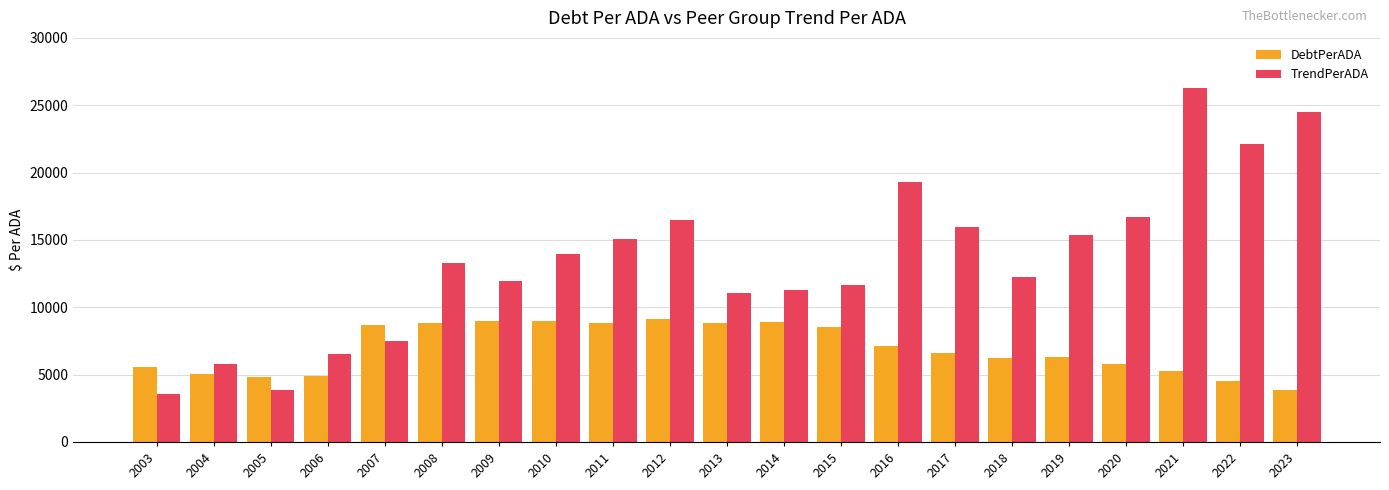

What is the difference between the highest and lowest values at 2011?

6291.4